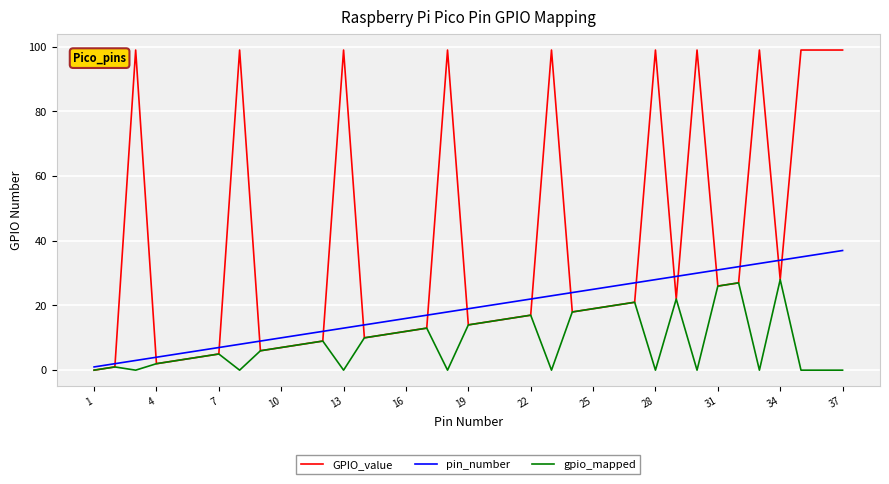

List the series in order of their peak value, lowest first.

gpio_mapped, pin_number, GPIO_value